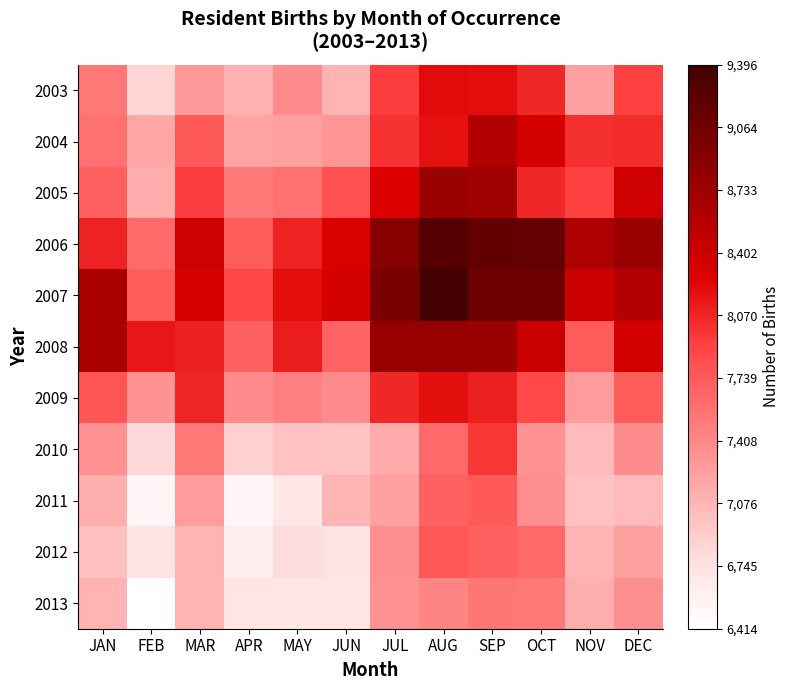

Which series has the largest total across all categories?

2007